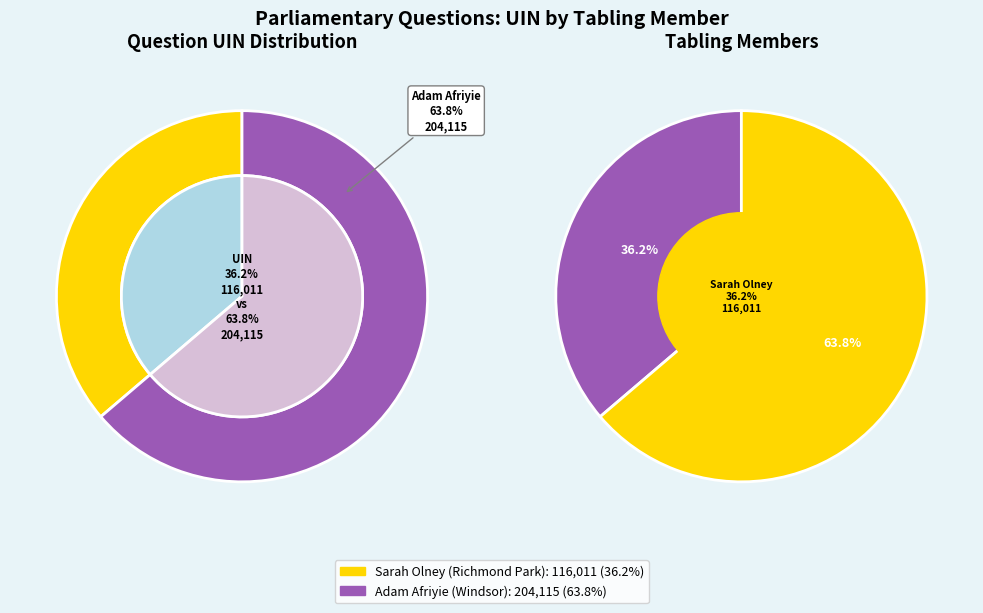

Which category accounts for the majority?

Adam Afriyie (Windsor)